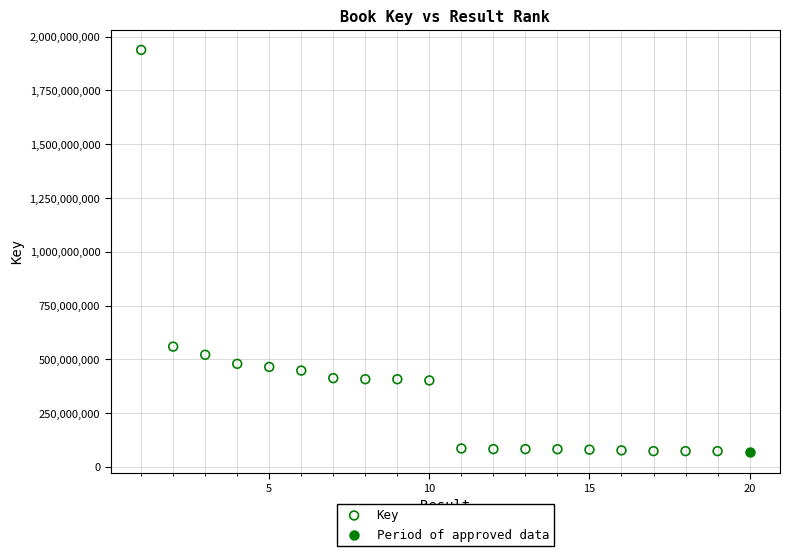

What are all the series names shown in the legend?

Key, Period of approved data